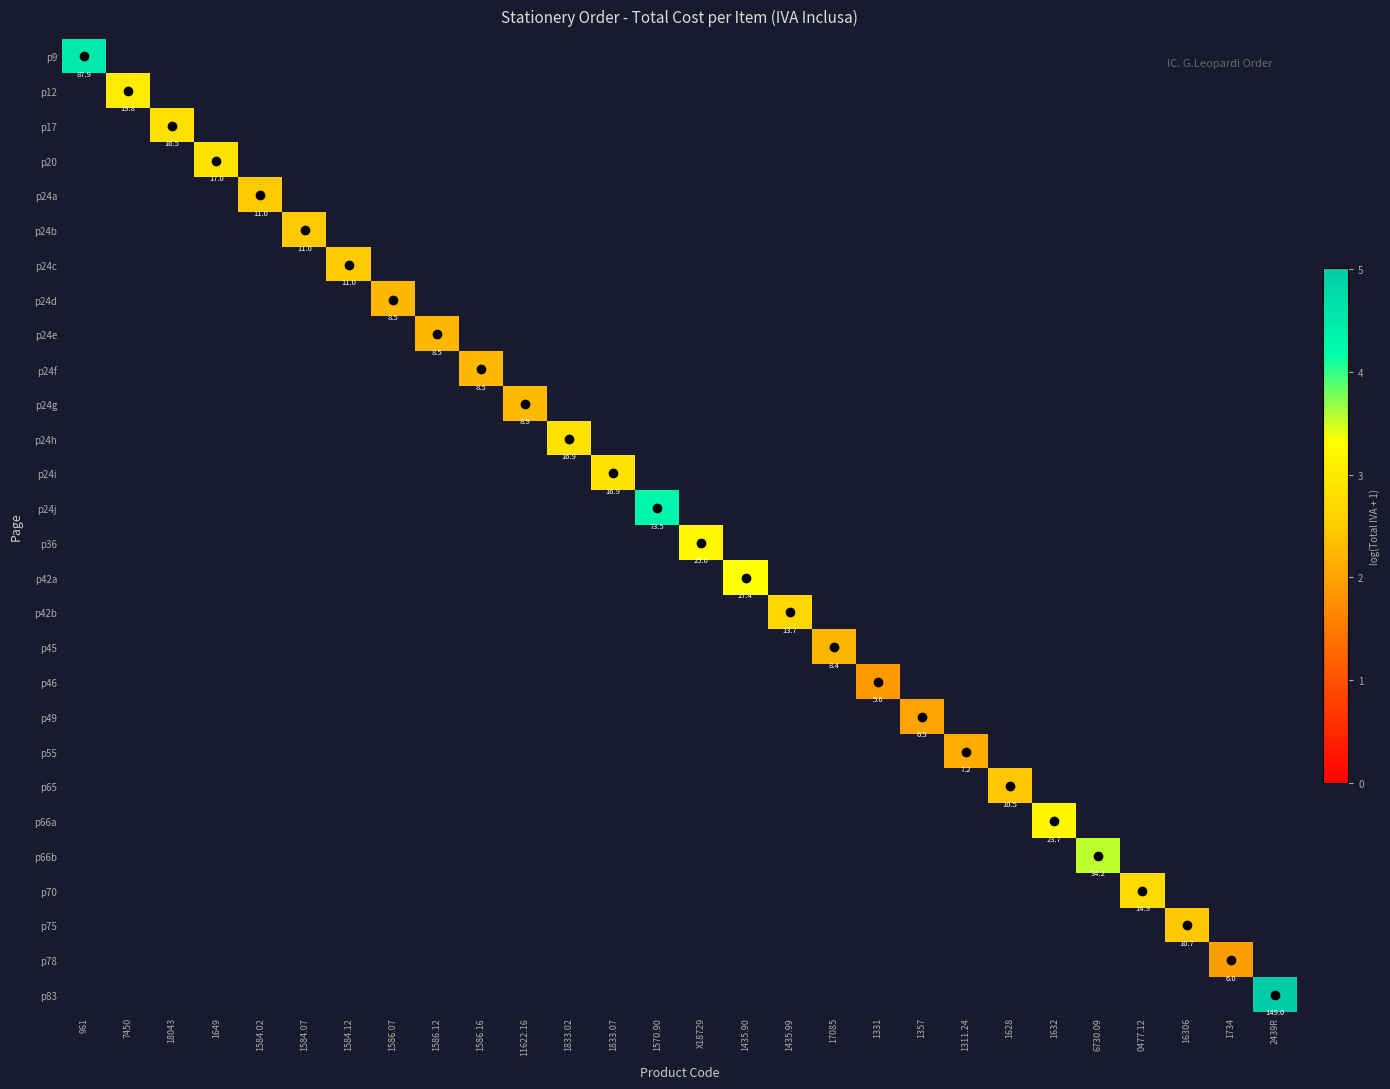

True or false: p45 has a value of 1.1 at 17085.

False